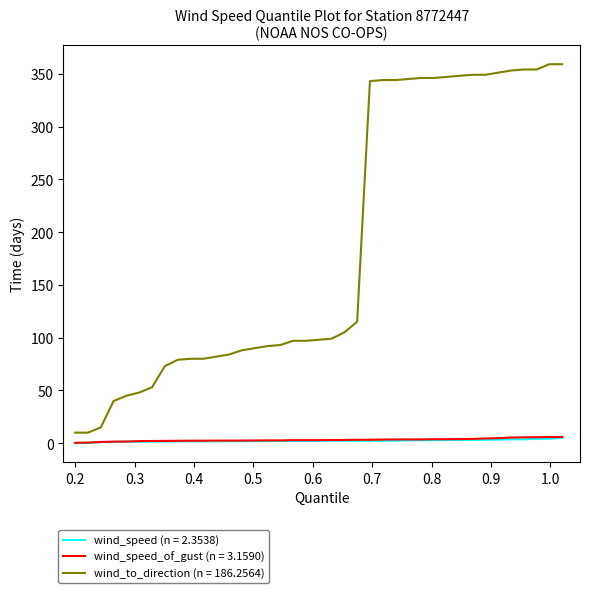

What is the greatest value displayed?

359.0